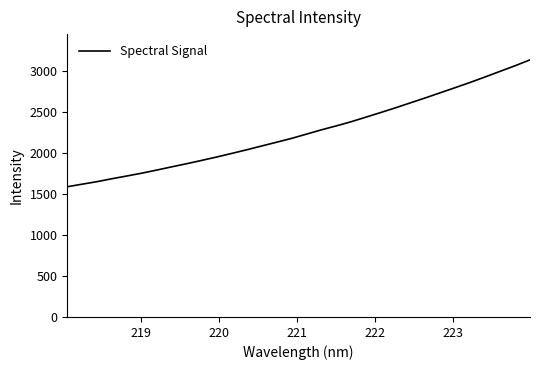

Reading right to left, what are all the values shown in this chart?

3130.2	3058.0	2990.5	2922.4	2856.0	2792.6	2730.4	2667.9	2607.7	2547.2	2489.3	2432.5	2376.1	2325.5	2277.2	2224.9	2173.1	2126.6	2080.7	2034.6	1990.5	1947.1	1906.1	1866.0	1827.9	1788.9	1750.9	1716.7	1683.1	1647.4	1616.7	1585.2